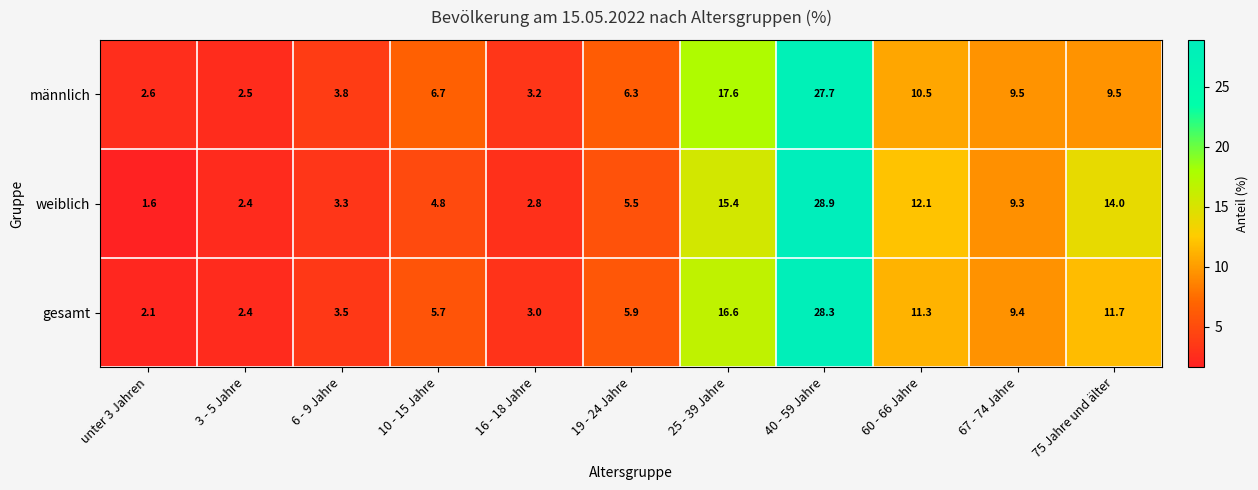

What is the difference between the maximum and minimum values in the männlich series?

25.2